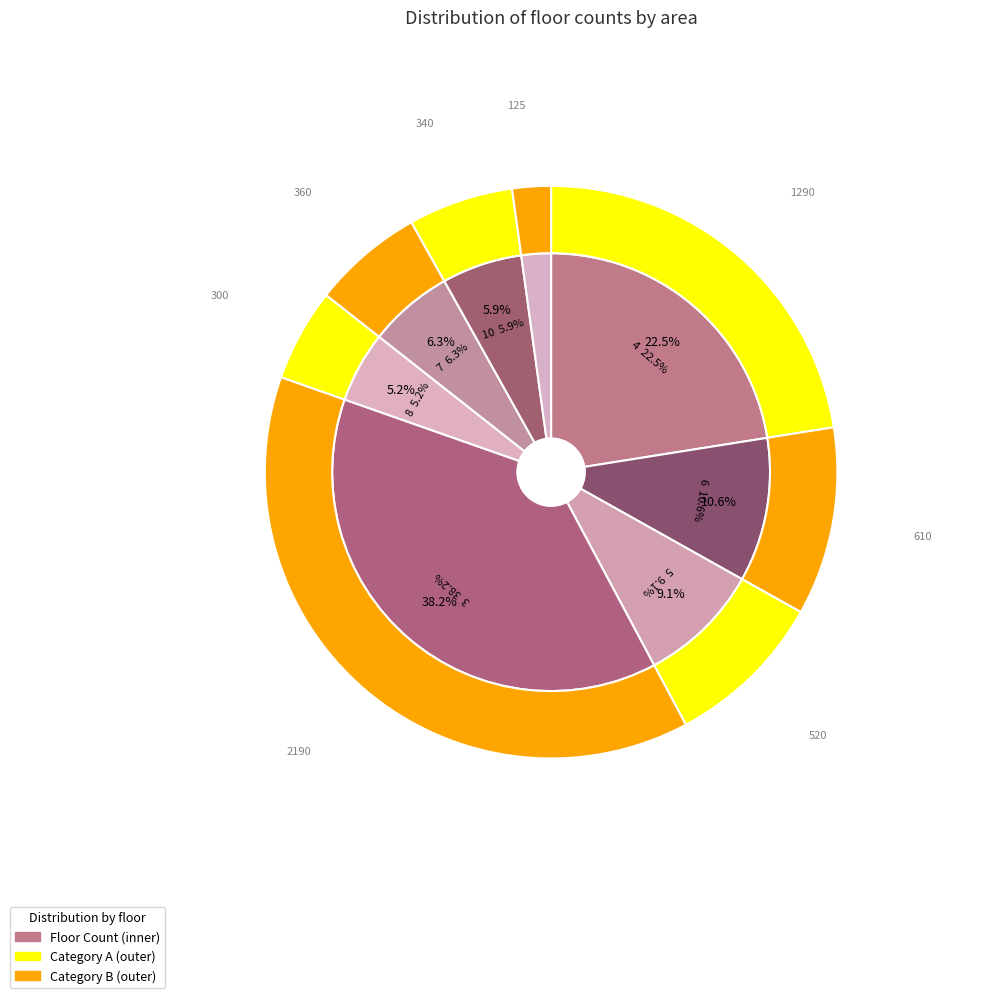

What percentage is NOT represented by 10?

94.1%